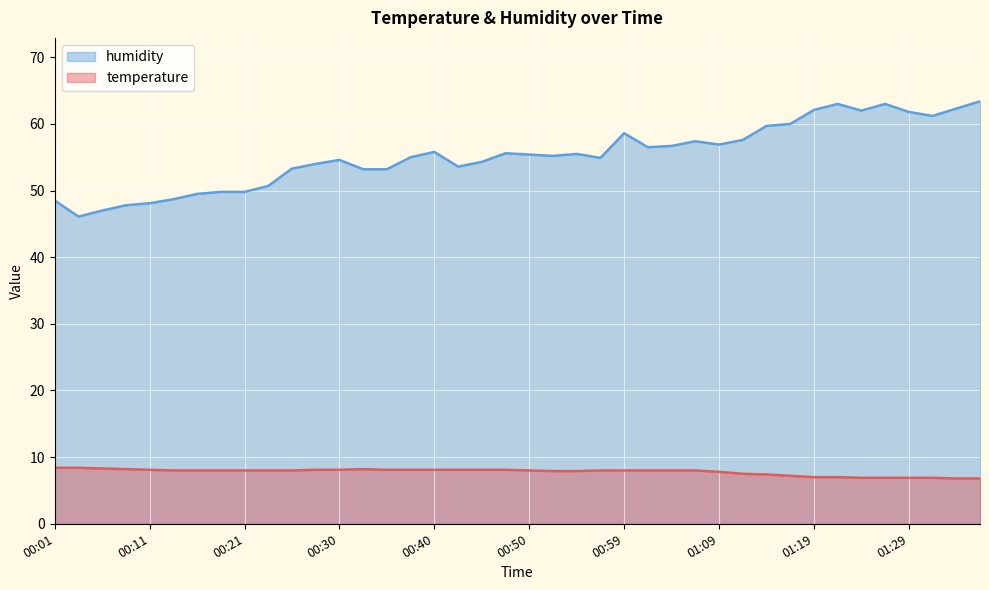

Is it true that humidity equals 26.1 at 00:57?

False